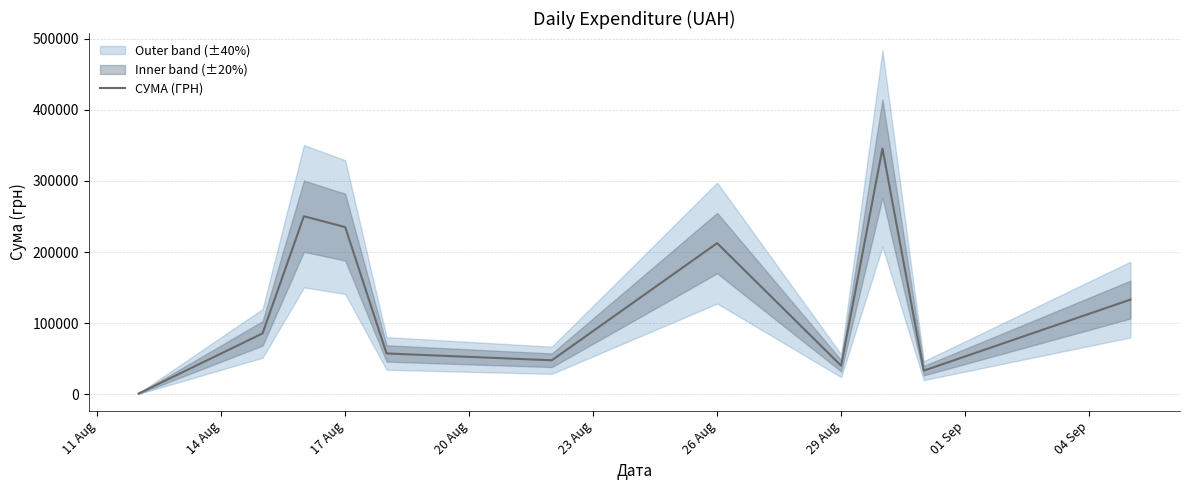

What is the maximum value for СУМА (ГРН)?

345687.3